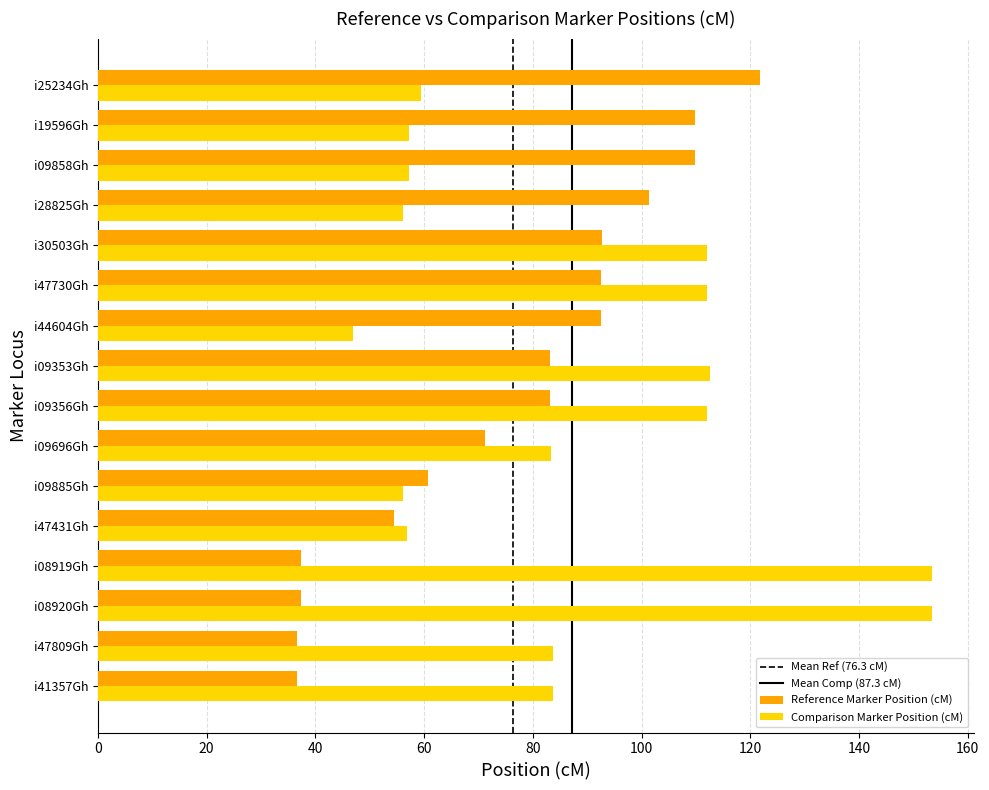

Which series has the largest range (max minus min)?

Comparison Marker Position (cM)